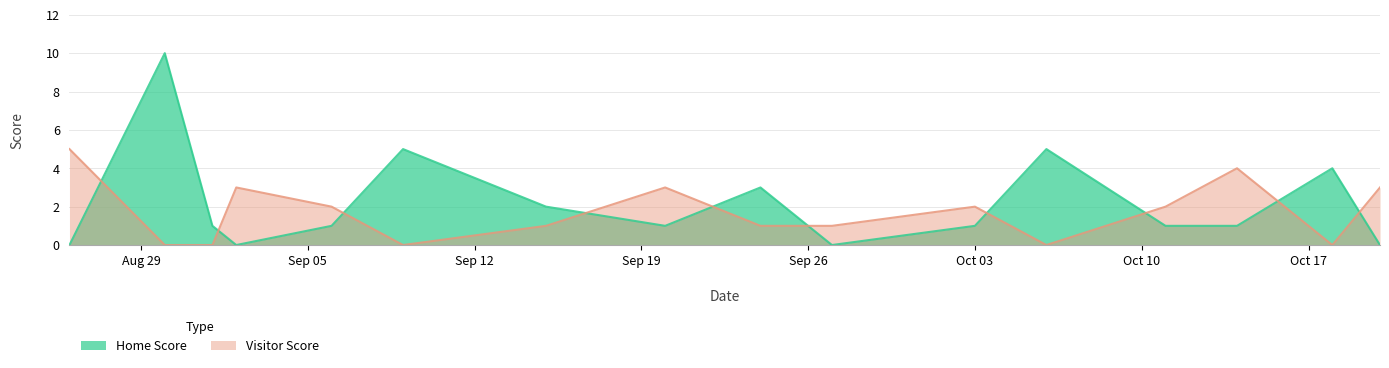

Where does the Home Score series first go above 1?

2022-08-30